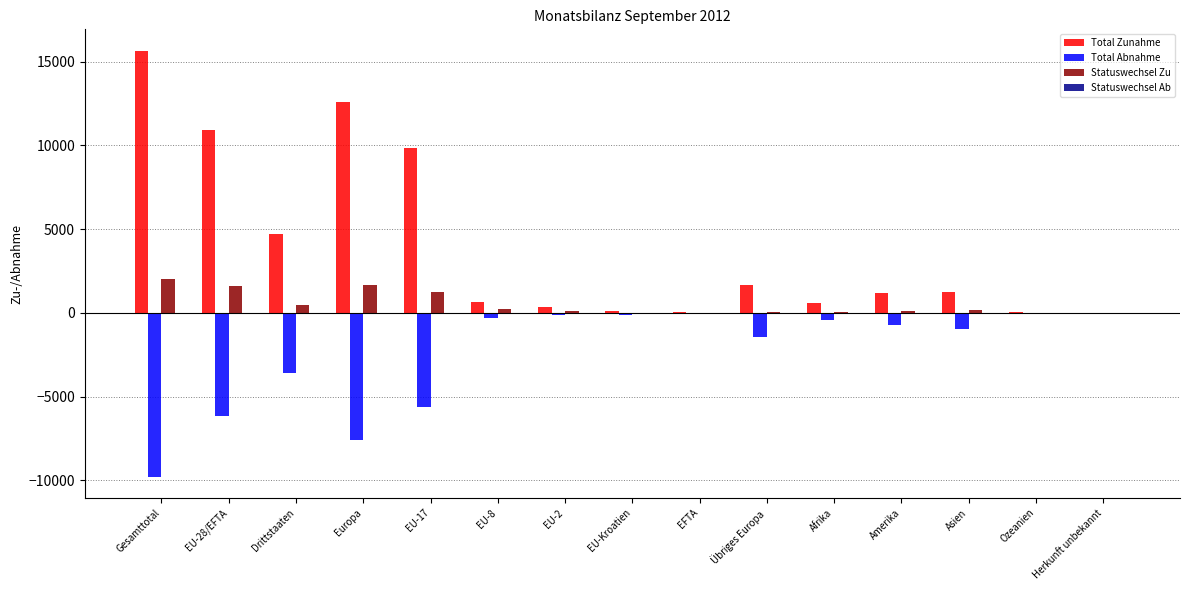

At which label is Total Abnahme closest to -4893?

EU-17